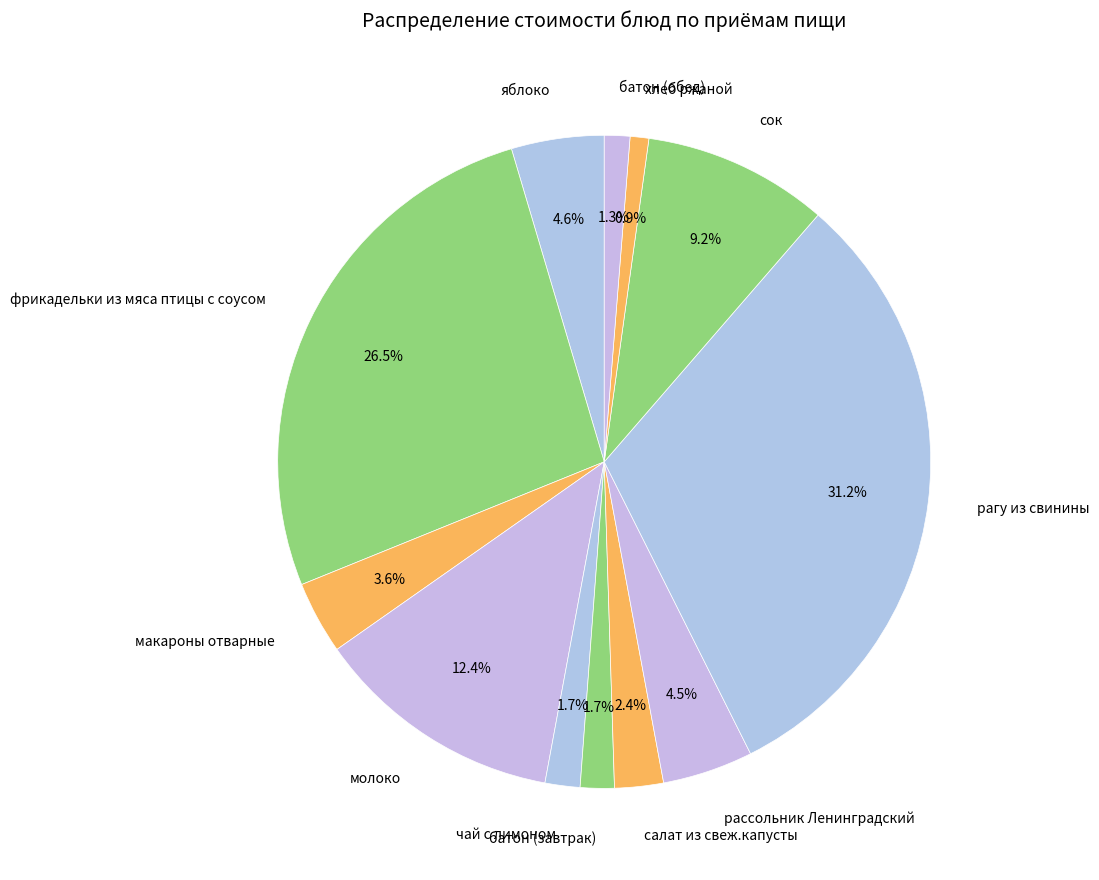

Is the sum of хлеб ржаной and салат из свеж.капусты greater than half?

No